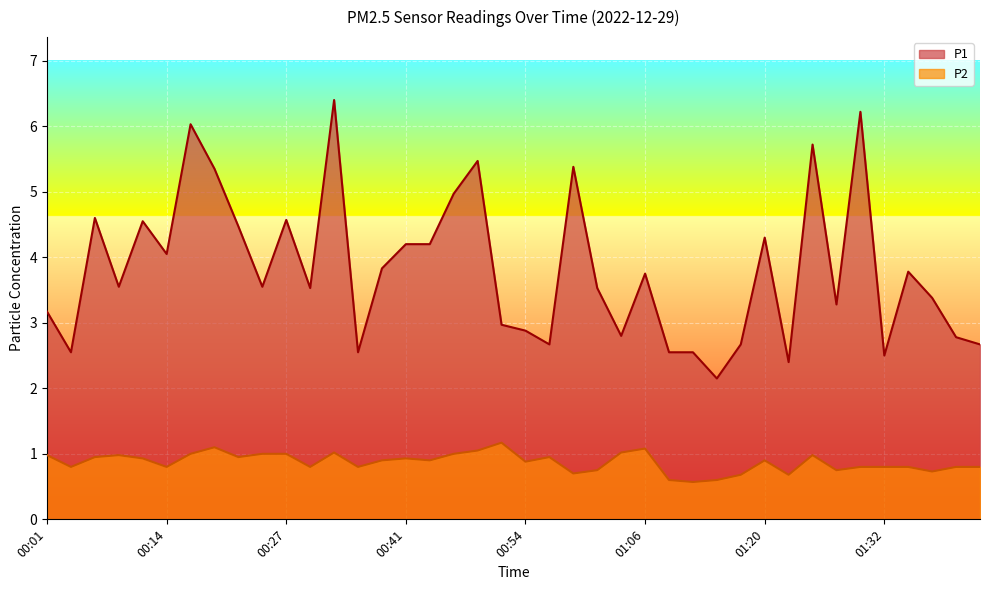

What is the label of the 20th point from the right?

00:54